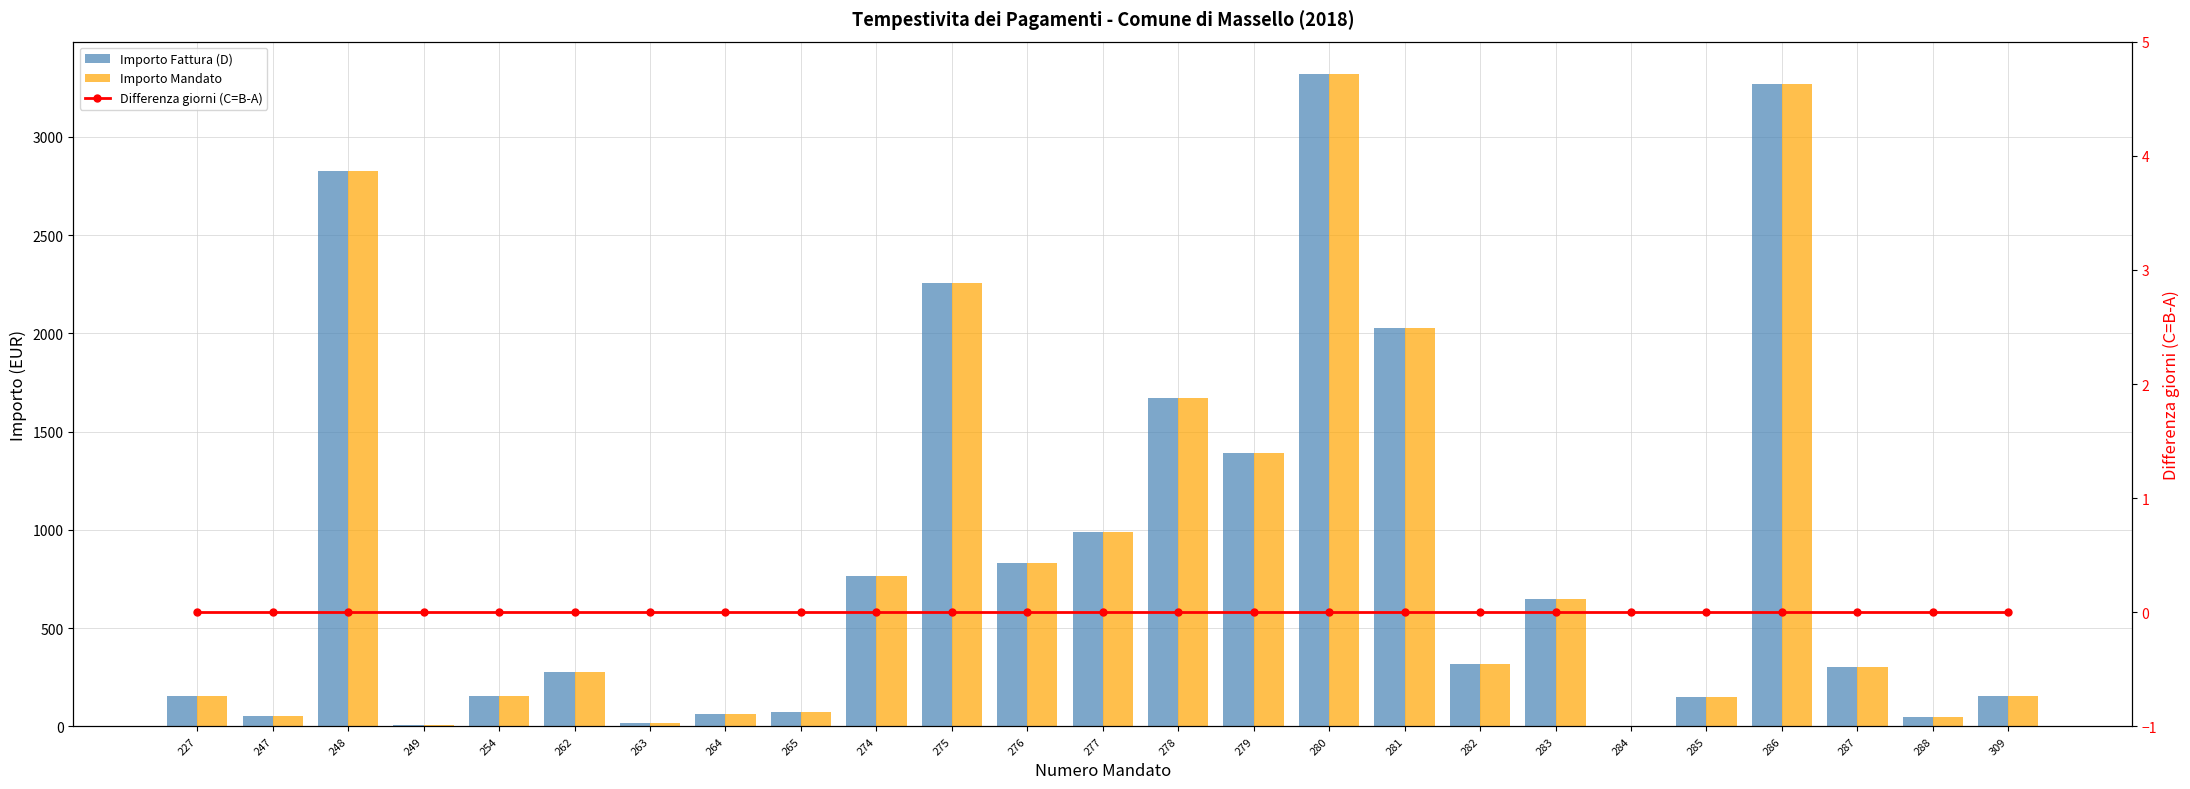

What is the total value across all series at 286?

6535.7